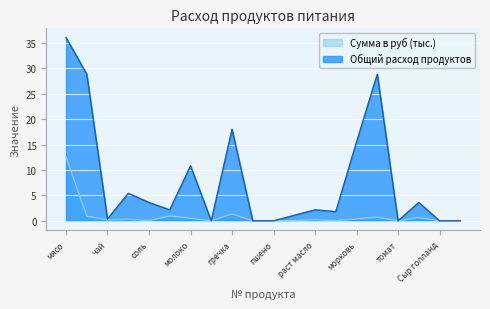

Where is the first local minimum for Общий расход продуктов?

чай